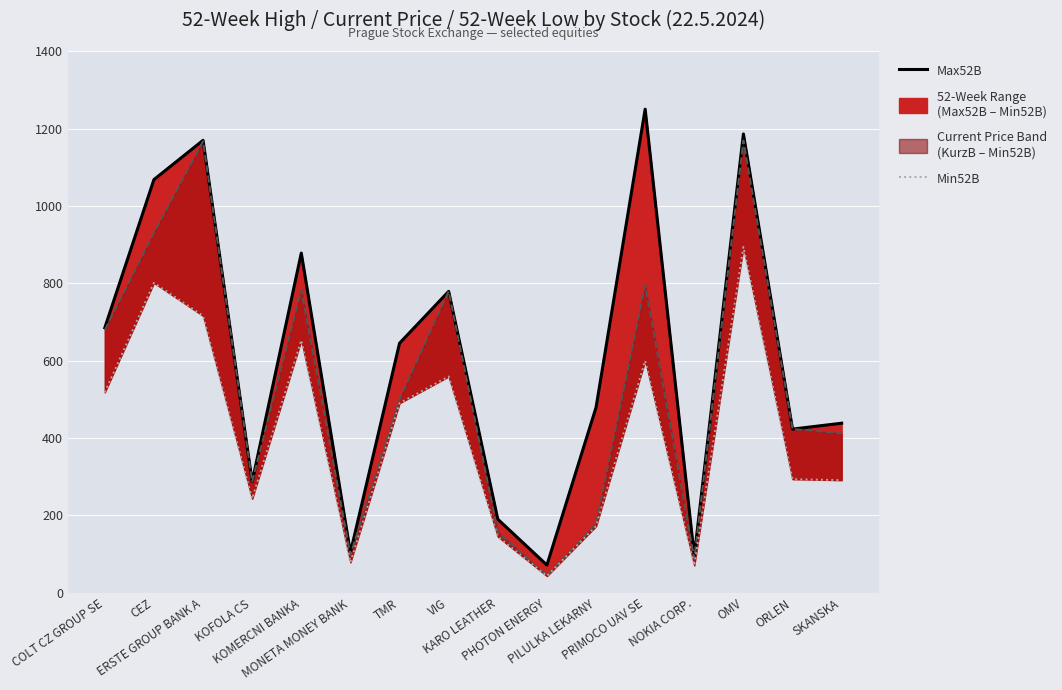

True or false: Max52B and KurzB (Close) cross at least once.

False